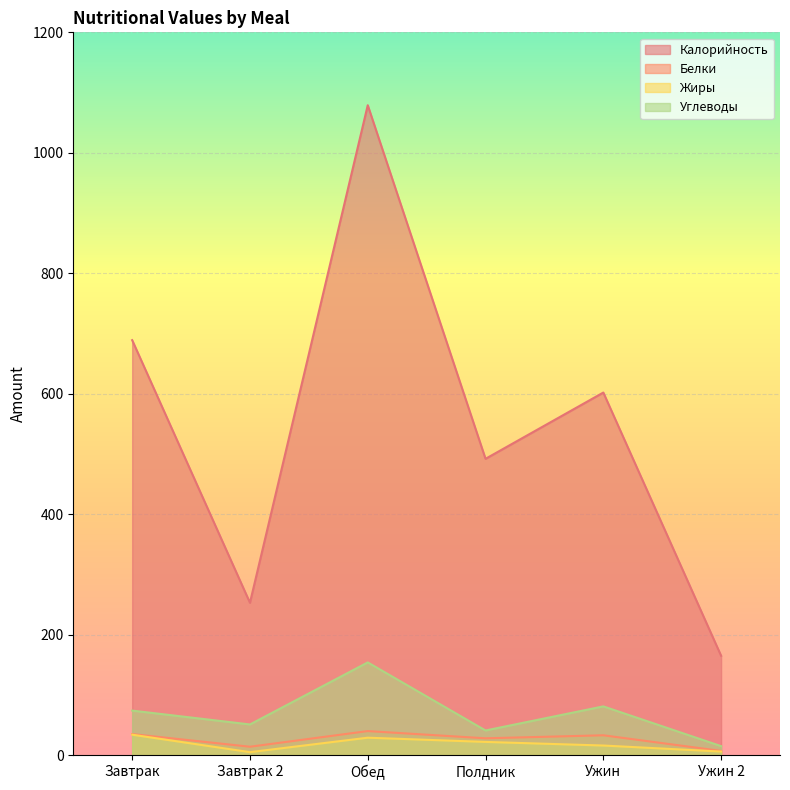

True or false: Белки has a value of 33 at Ужин.

True